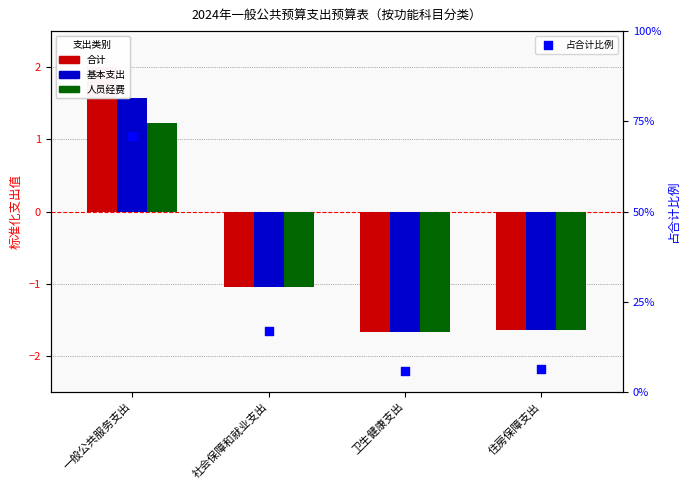

Which series has the widest spread of Y values?

占合计比例